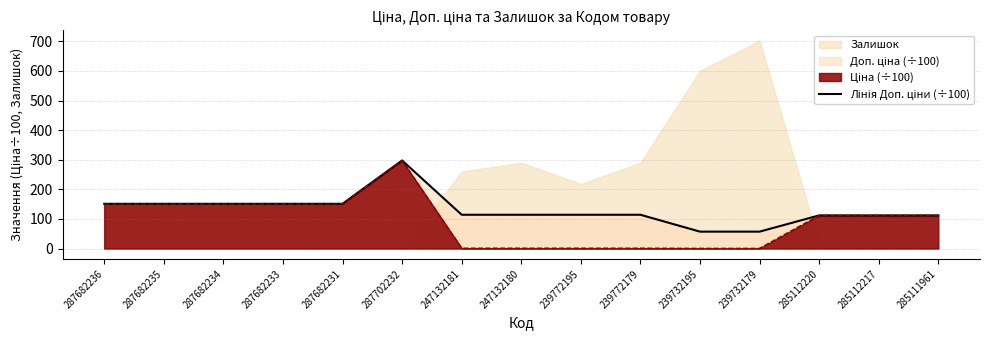

What is the difference between the second highest and minimum values?

94.1